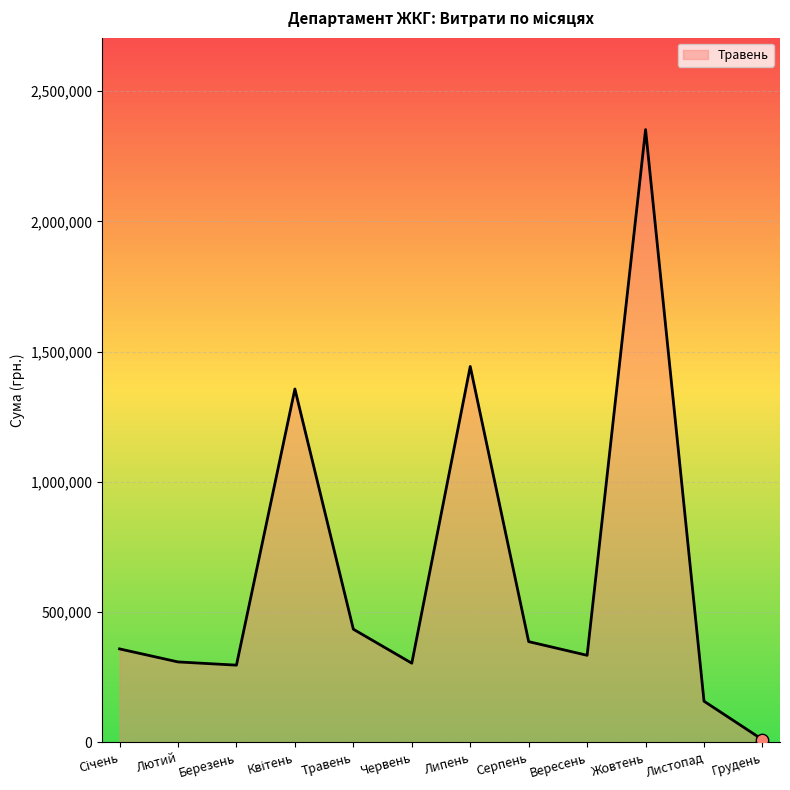

Between Березень and Травень, which is larger?

Травень